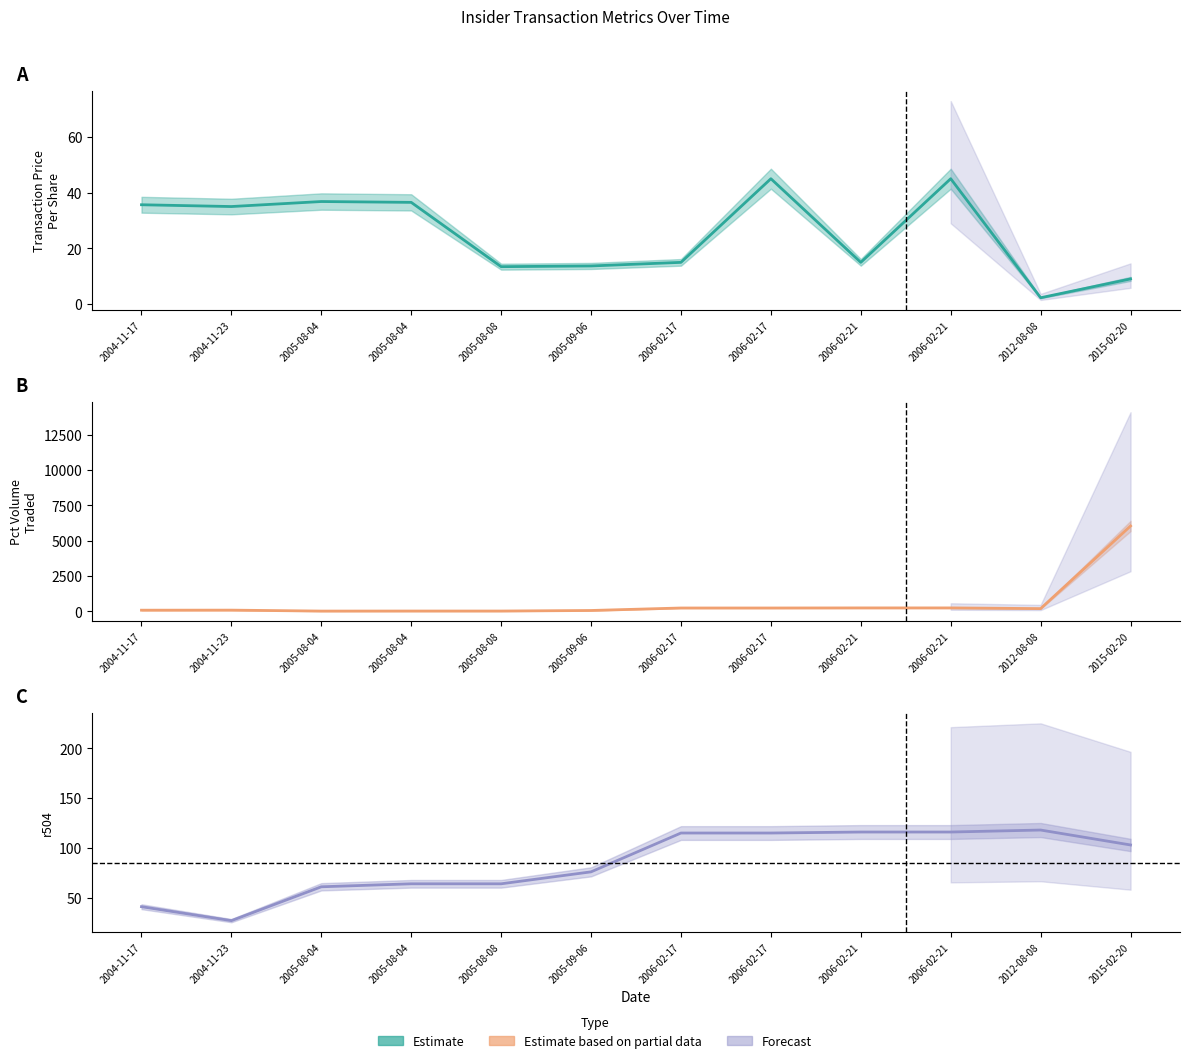

At which label is transactionPricePerShare closest to 23?

2006-02-17